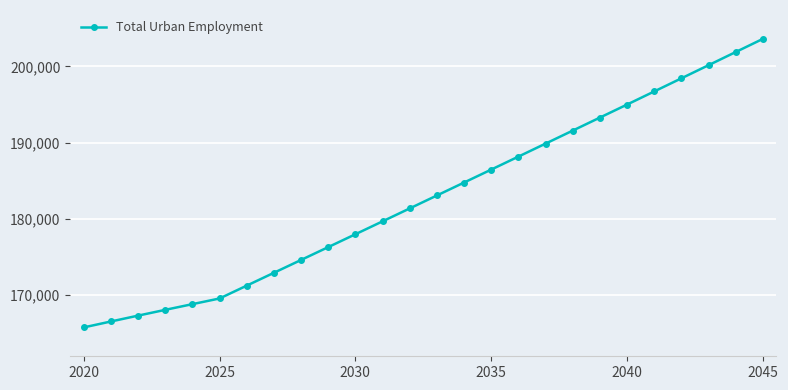

What is the difference between the maximum and minimum values?

37878.2